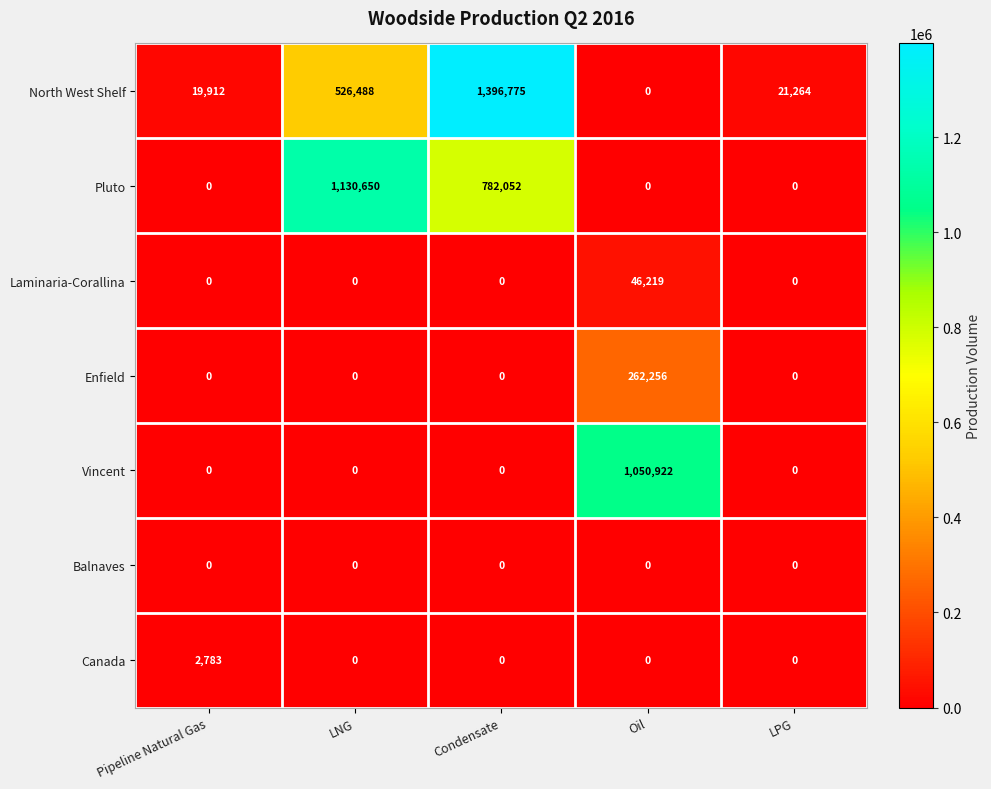

The value of Vincent at LNG is 0. True or false?

True